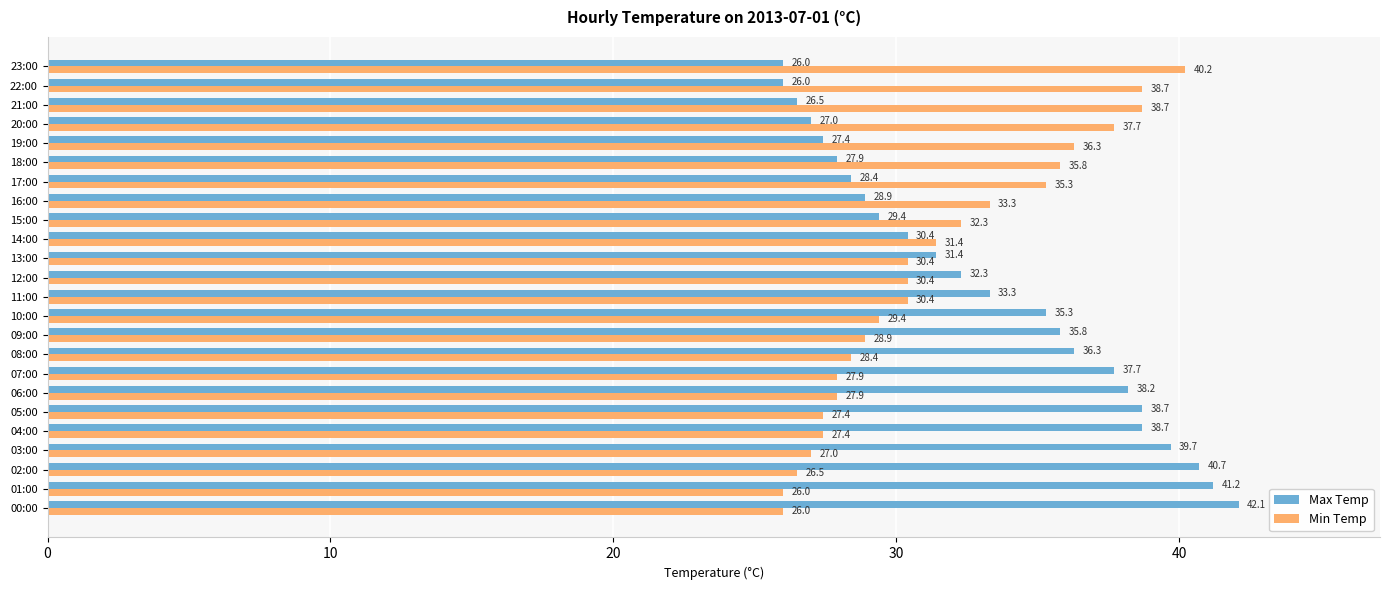

Is it true that Max Temp equals 35.8 at 09:00?

True